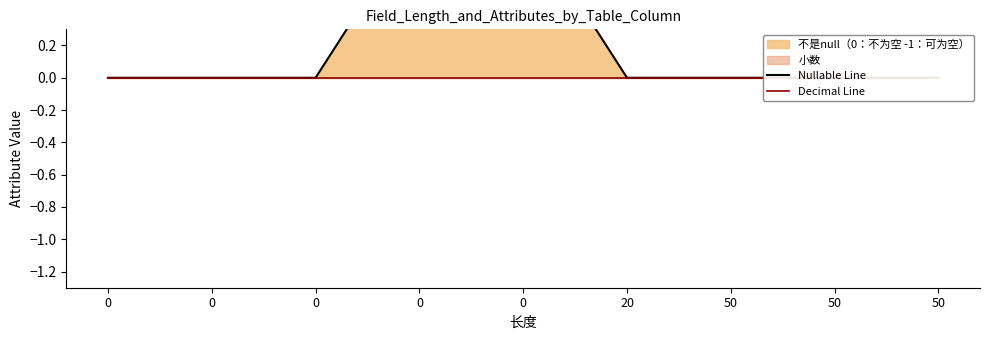

Reading left to right, what are all the values shown in this chart?

Nullable Line: 0	0	0	1	1	0	0	0	0
Decimal Line: 0	0	0	0	0	0	0	0	0